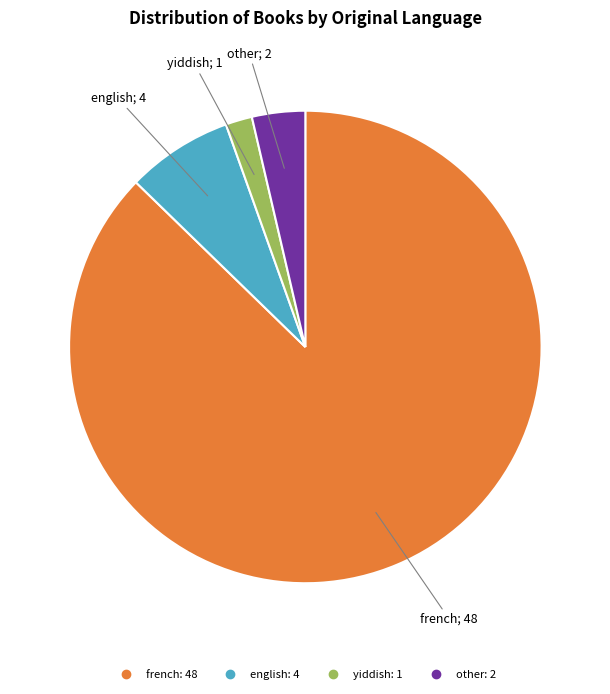

Rank the categories by value from highest to lowest.

french, english, other, yiddish